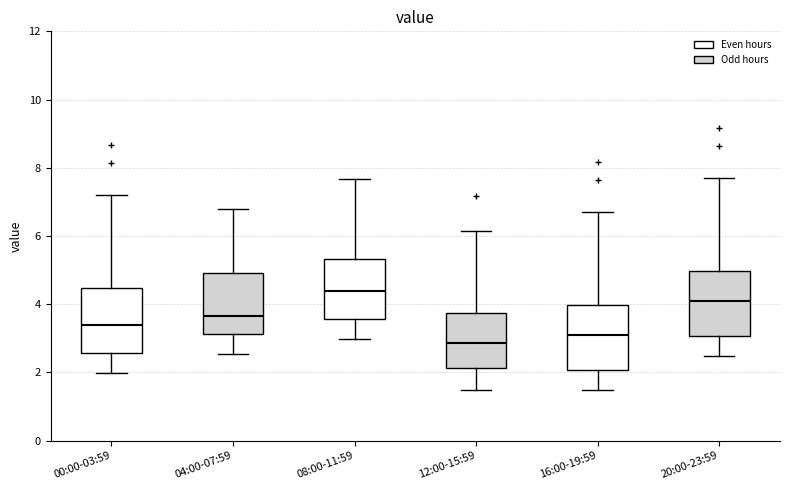

Reading left to right, read every box against the y-axis: the position of its median line, the range the box covers, and the ends of its whiskers. The values are not printed on the chart, so give them approximately, as read against the axis.

00:00-03:59: median 3.4, box 2.6 to 4.4, whiskers 2.0 to 7.2
04:00-07:59: median 3.6, box 3.2 to 5.0, whiskers 2.6 to 6.8
08:00-11:59: median 4.4, box 3.6 to 5.4, whiskers 3.0 to 7.6
12:00-15:59: median 2.8, box 2.2 to 3.8, whiskers 1.4 to 6.2
16:00-19:59: median 3.2, box 2.0 to 4.0, whiskers 1.4 to 6.8
20:00-23:59: median 4.2, box 3.0 to 5.0, whiskers 2.4 to 7.8